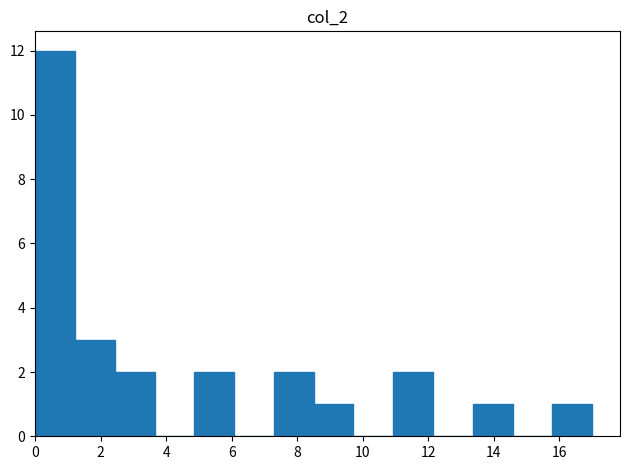

Reading left to right, list every bar in this chart as the range it spans on the x-axis followed by its height. Neither the bar edges nor the heights are printed on the chart, so give them approximately, as read against the axes.

0.0 to 1.2: 12
1.2 to 2.4: 3
2.4 to 3.6: 2
3.6 to 4.8: 0
4.8 to 6.0: 2
6.0 to 7.2: 0
7.2 to 8.6: 2
8.6 to 9.8: 1
9.8 to 11.0: 0
11.0 to 12.2: 2
12.2 to 13.4: 0
13.4 to 14.6: 1
14.6 to 15.8: 0
15.8 to 17.0: 1